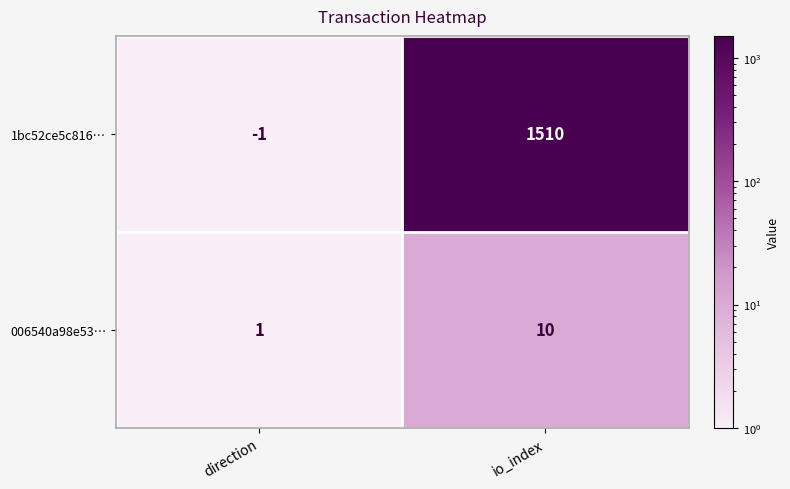

Which category has the lowest value across all series?

direction